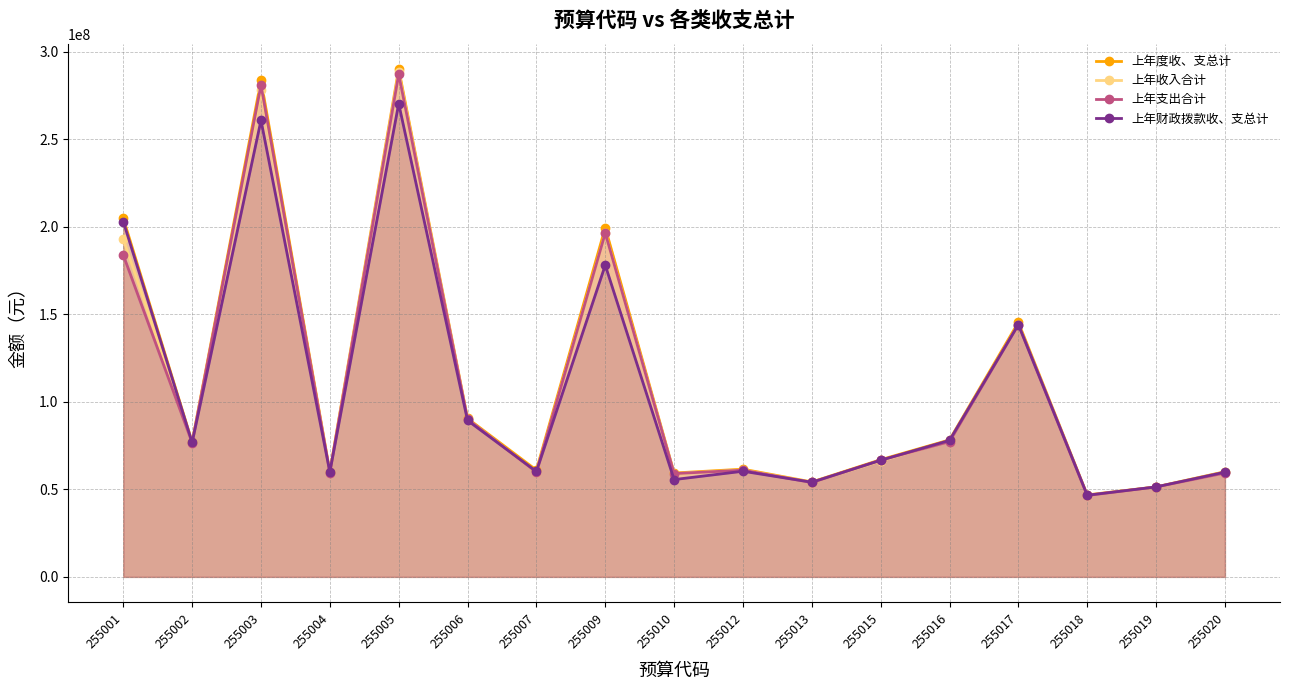

Is the value of 上年支出合计 at 255005 greater than the value of 上年度收、支总计 at 255006?

Yes